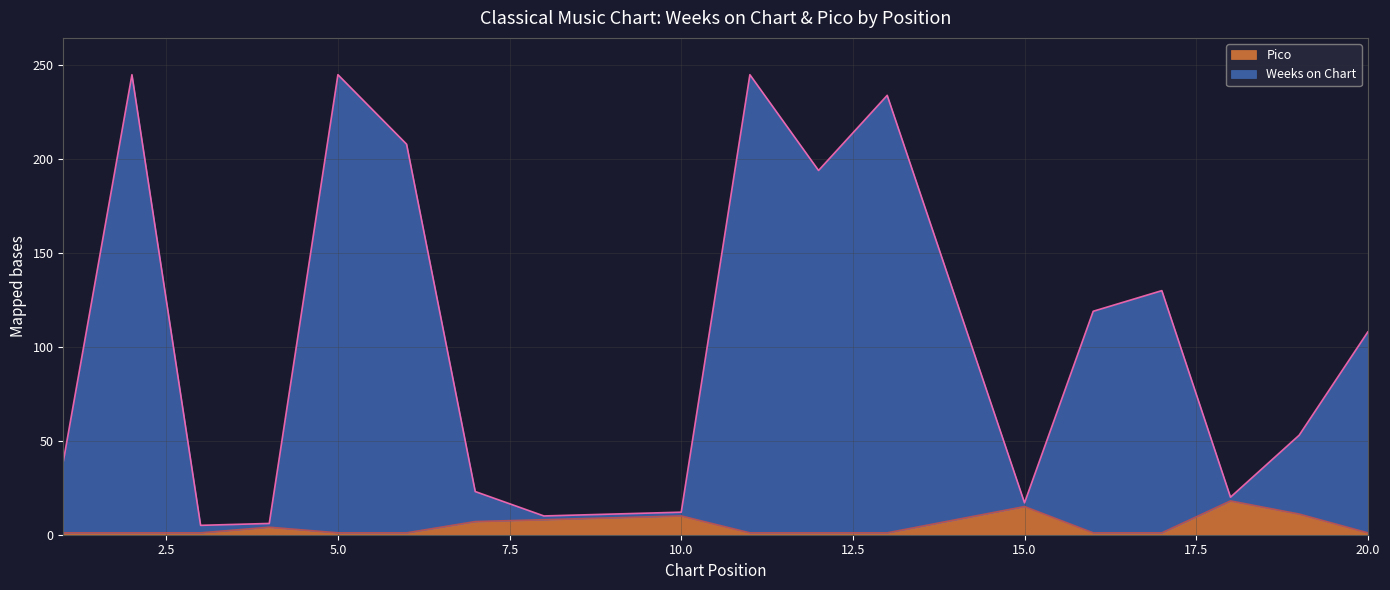

The value of Pico at 10.0 is 18. True or false?

False